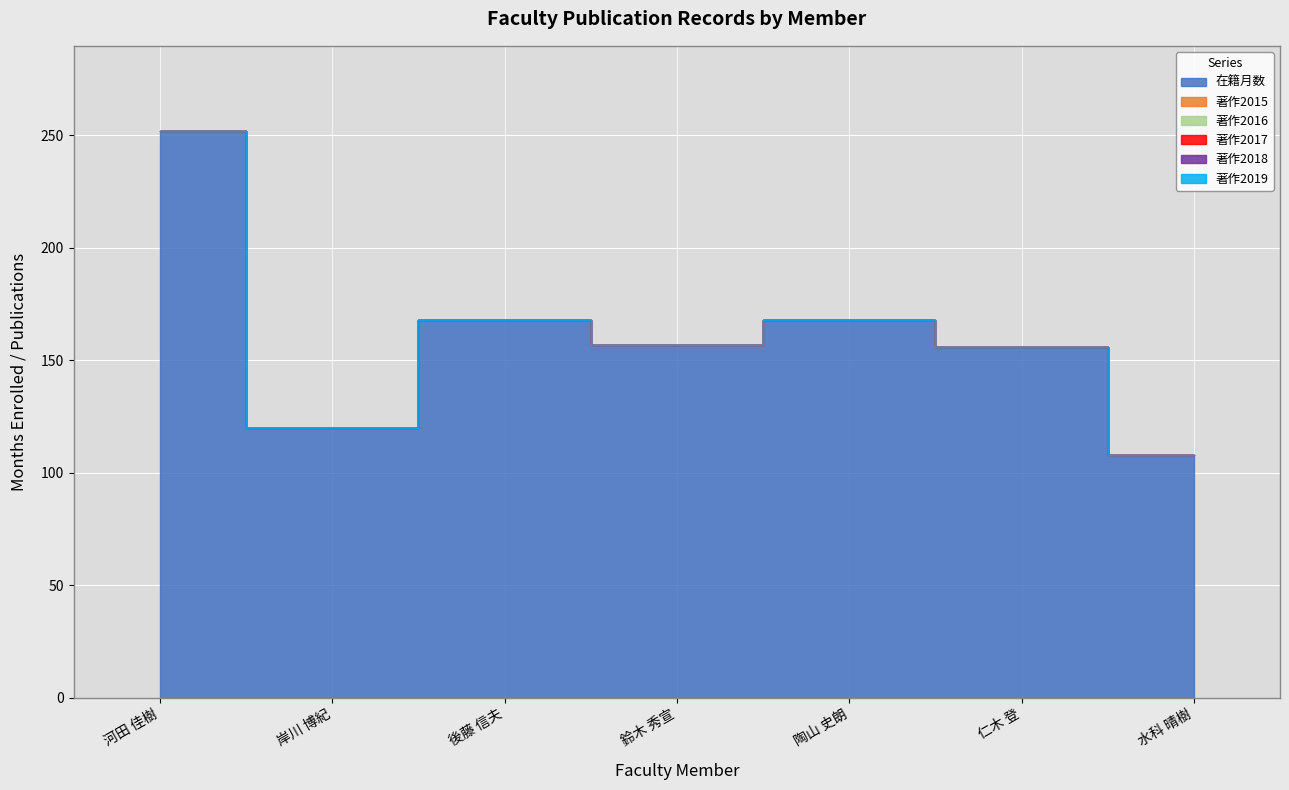

Is the value of 著作2016 at 陶山 史朗 greater than the value of 著作2017 at 陶山 史朗?

No